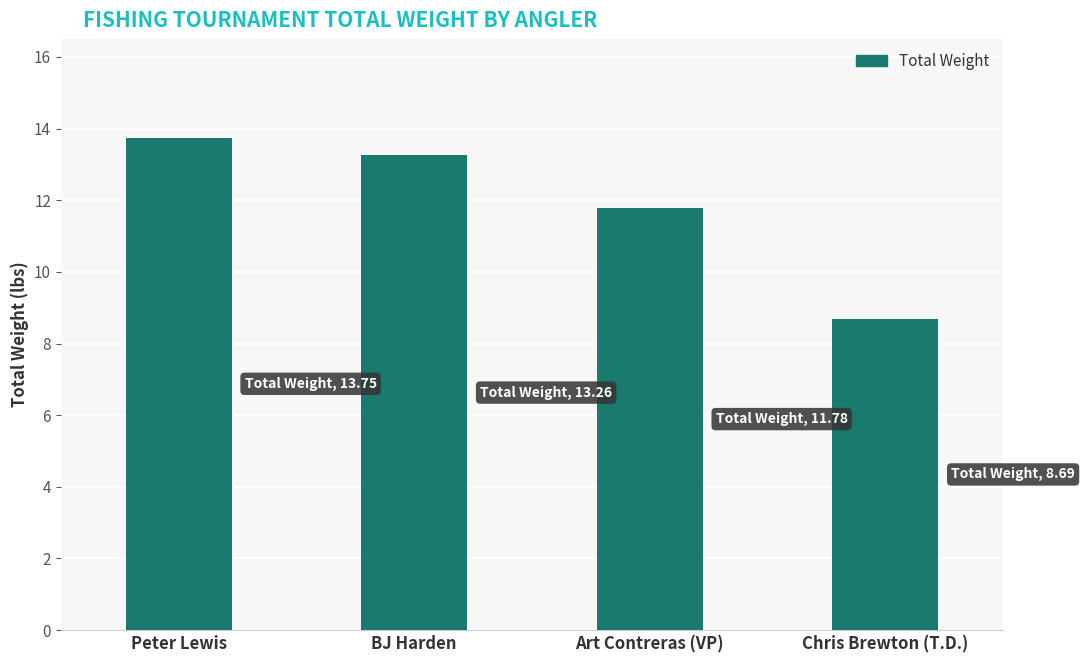

What is the label of the 2nd bar from the left?

BJ Harden